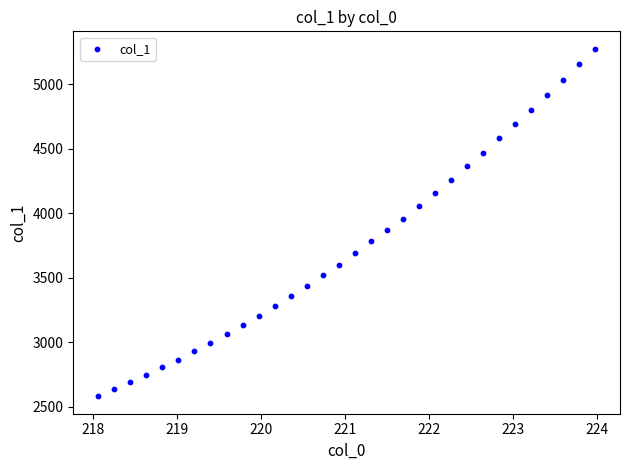

What is the range of Y values (max minus min)?

2694.1